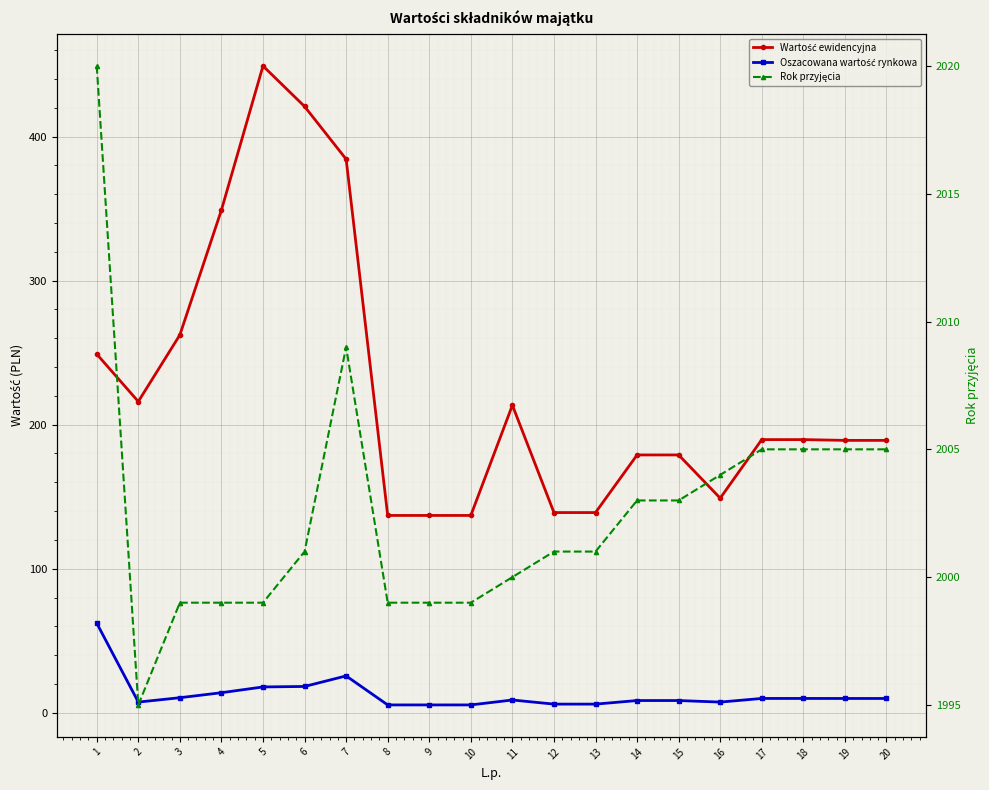

True or false: Rok przyjęcia and Wartość ewidencyjna intersect in this chart.

False